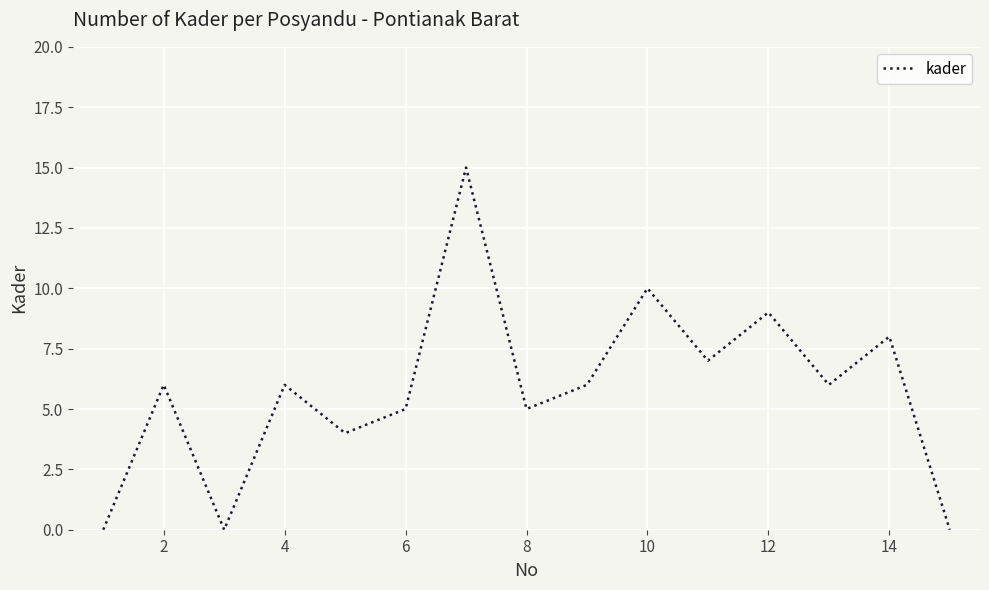

What is the greatest value displayed?

15